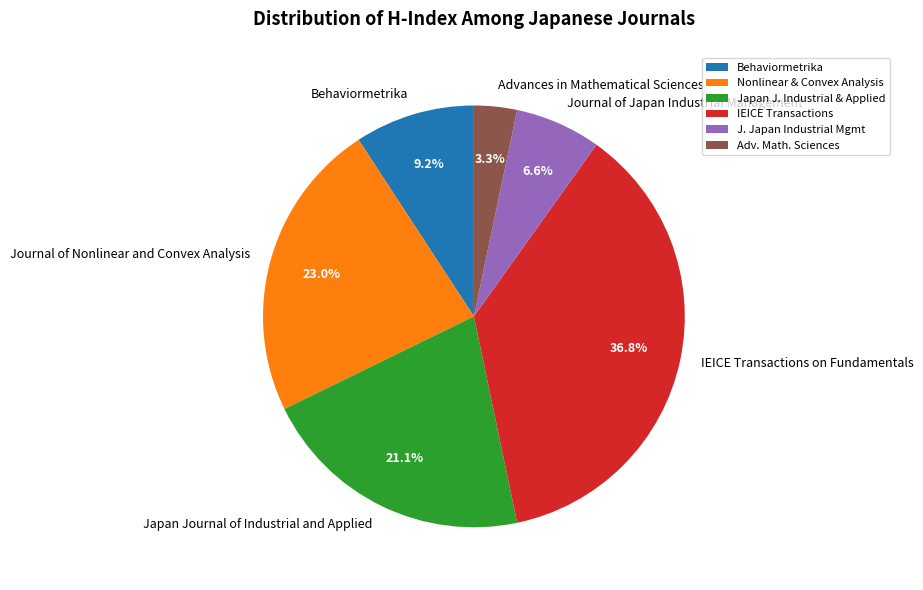

What is the ratio of the value at Behaviormetrika to the value at Japan Journal of Industrial and Applied?

0.4